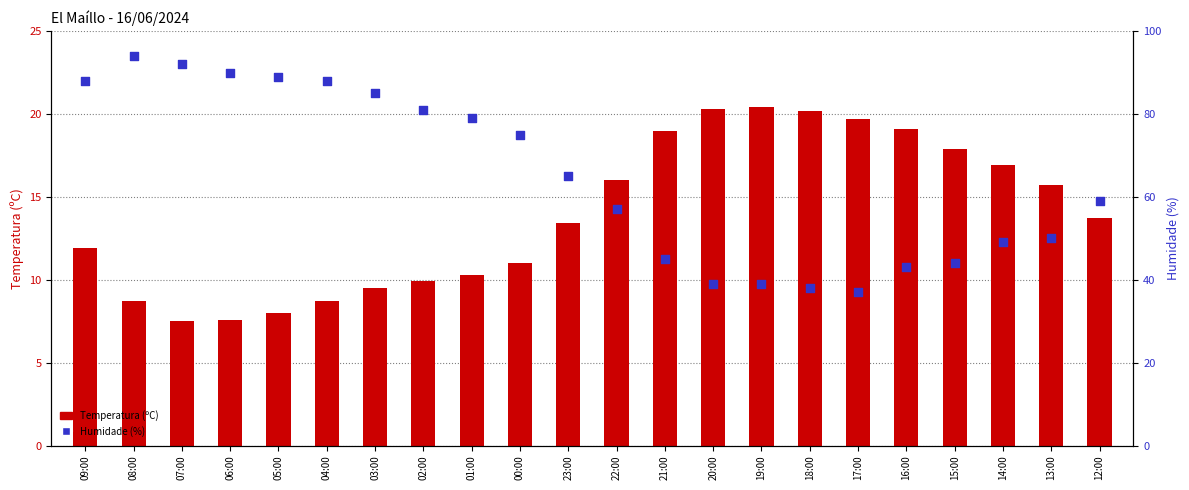

What is the total value across all series at 23:00?

78.4